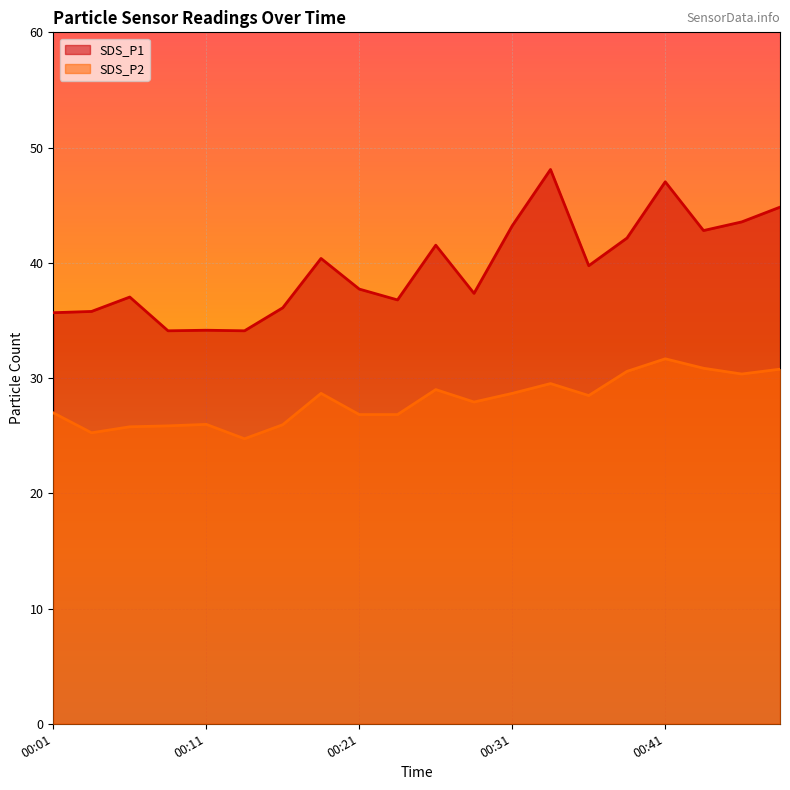

What is the minimum value shown in the chart?

24.7